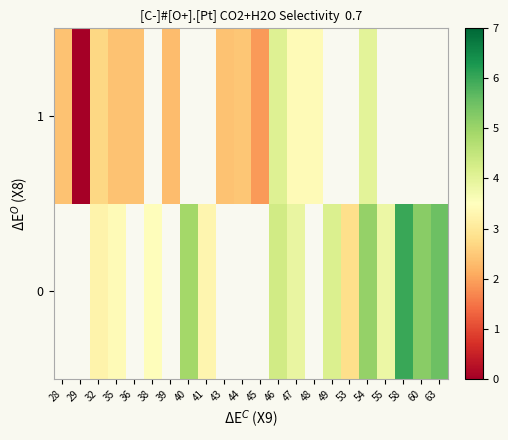

What value does the 0 series have at 38?

3.5